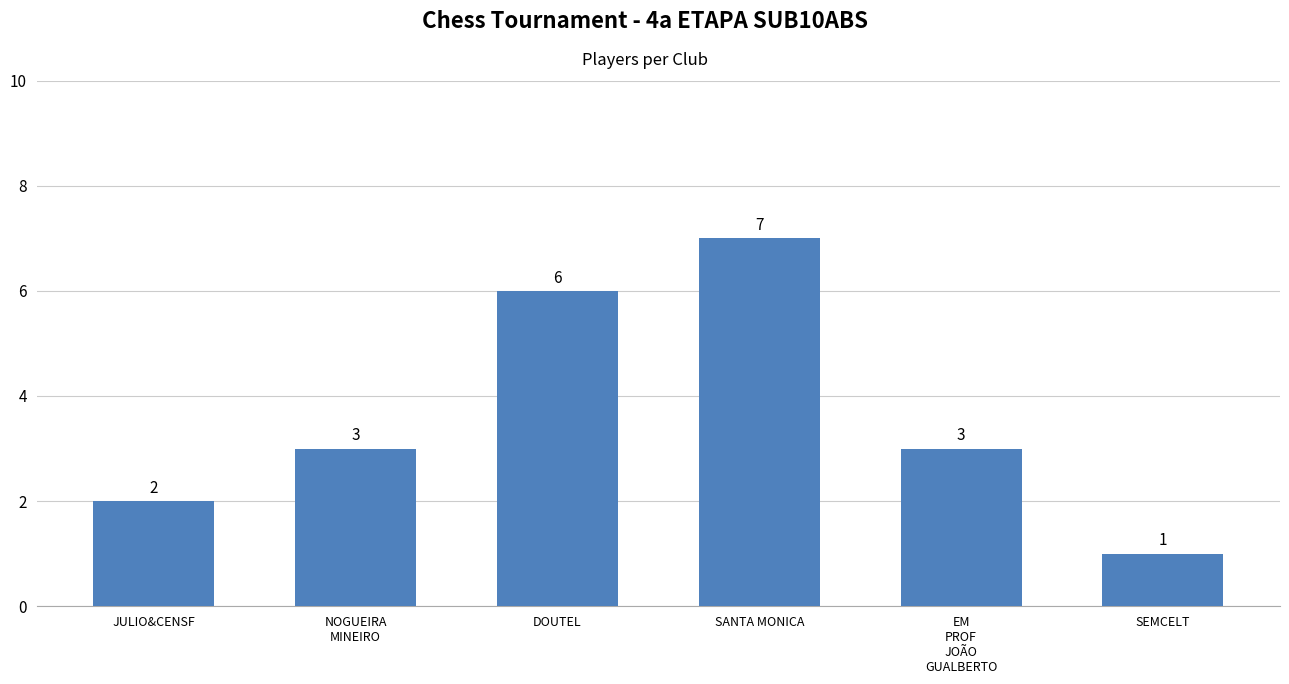

What is the ratio of the value at JULIO&CENSF to the value at SANTA MONICA?

0.3